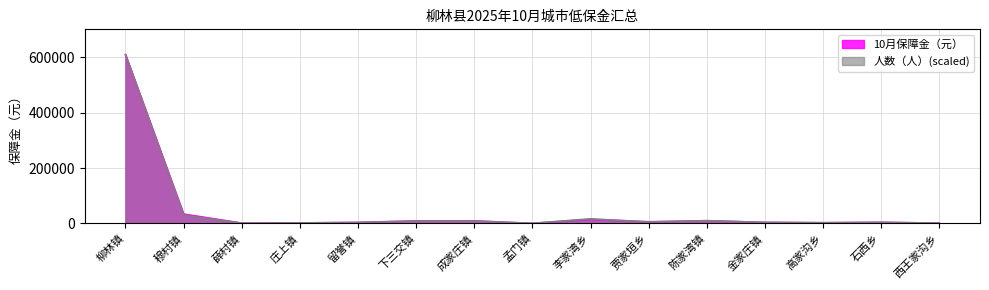

At which category does 10月保障金（元） reach its first local peak?

成家庄镇